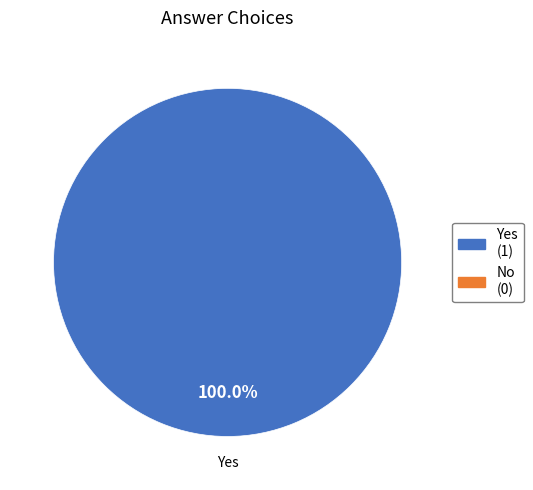

Does any single category account for the majority?

Yes